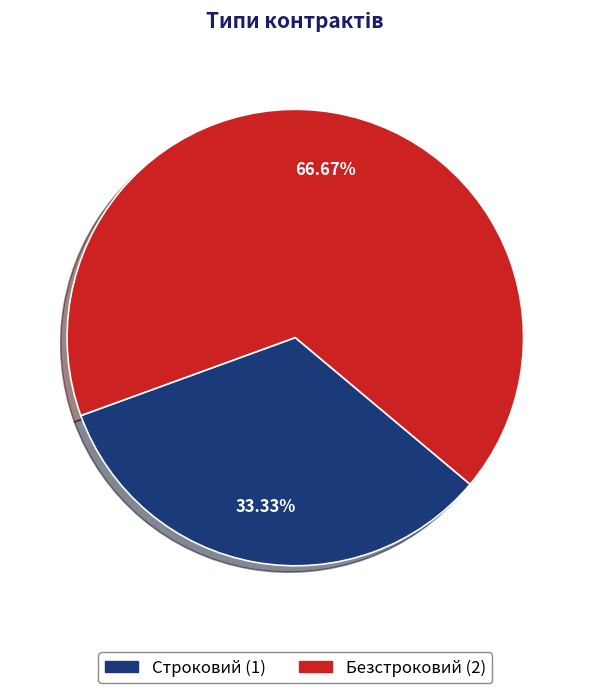

What percentage do Безстроковий and Строковий together represent?

100.0%